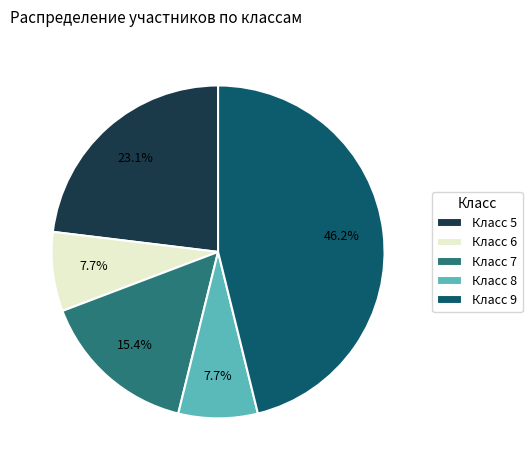

What is the largest slice in the pie chart?

Класс 9